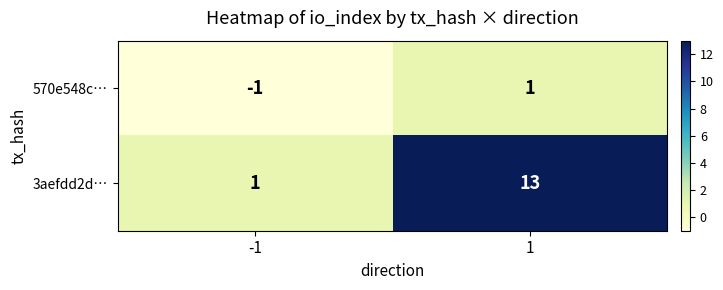

Which category has the highest value across all series?

1